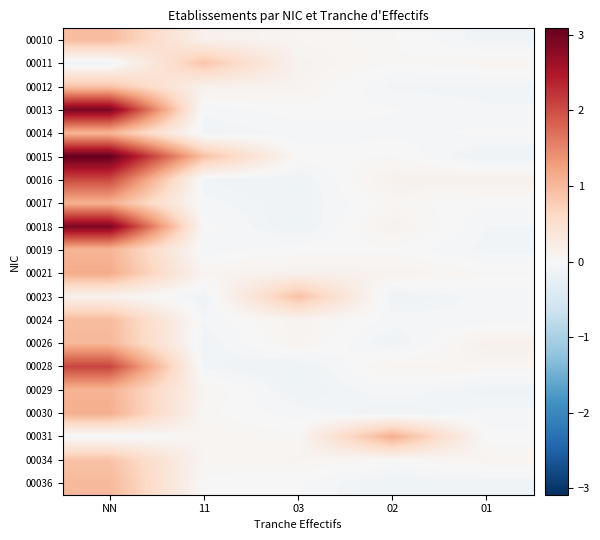

At which category is the sum across all series the highest?

NN